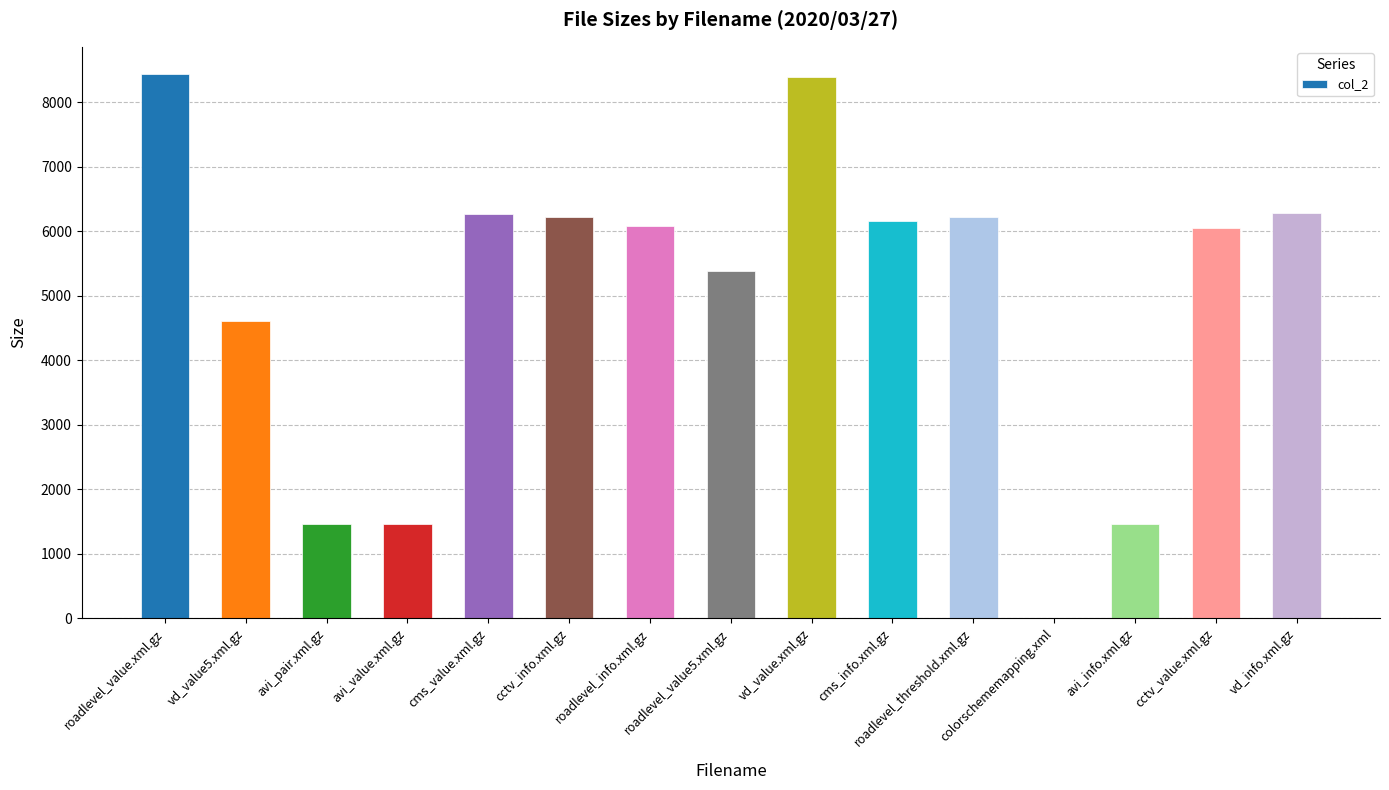

How many distinct data groups are displayed?

1